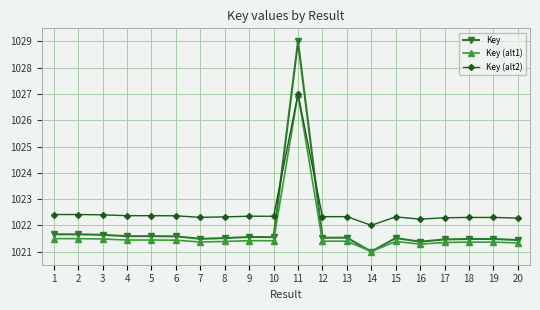

Which series has the largest range (max minus min)?

Key